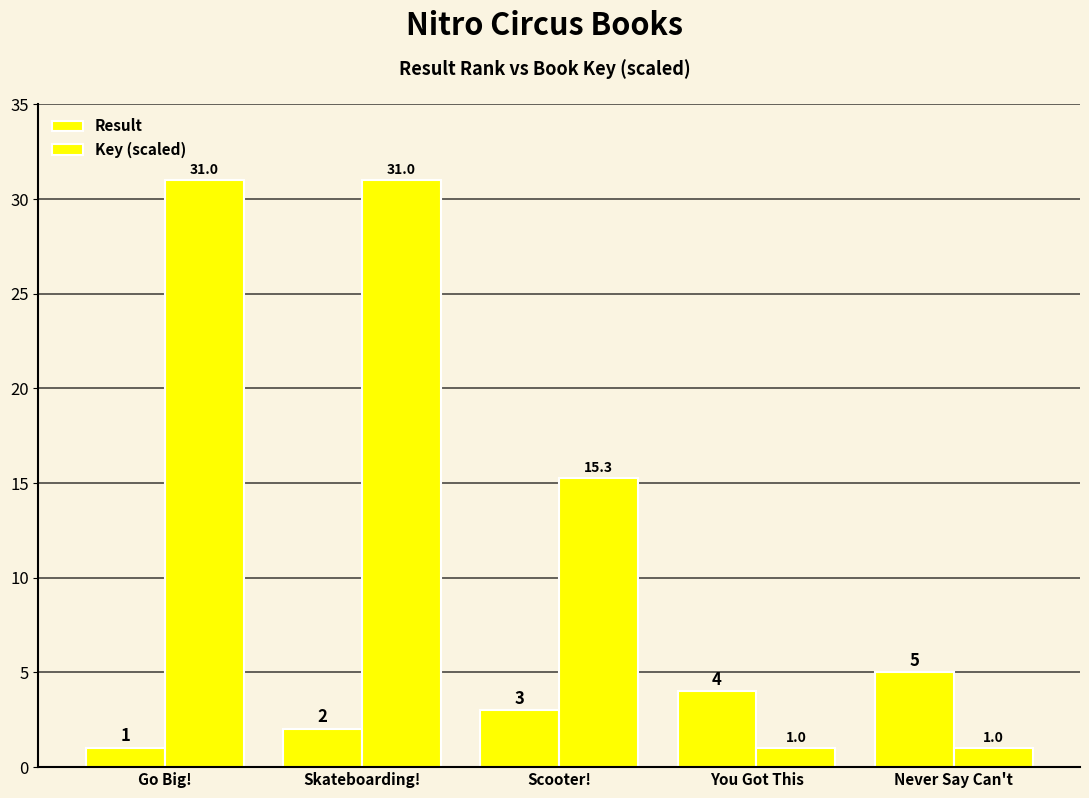

True or false: Key (scaled) has a value of 1.0 at You Got This.

True